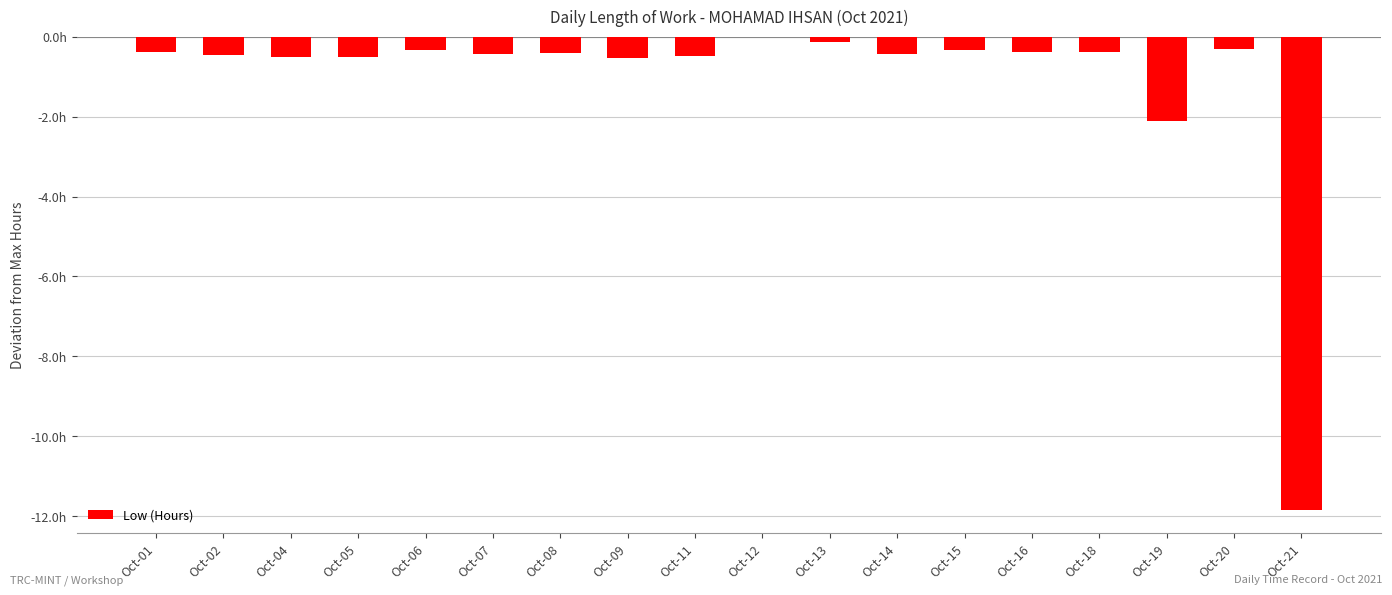

What is the sum of all values?

-20.0